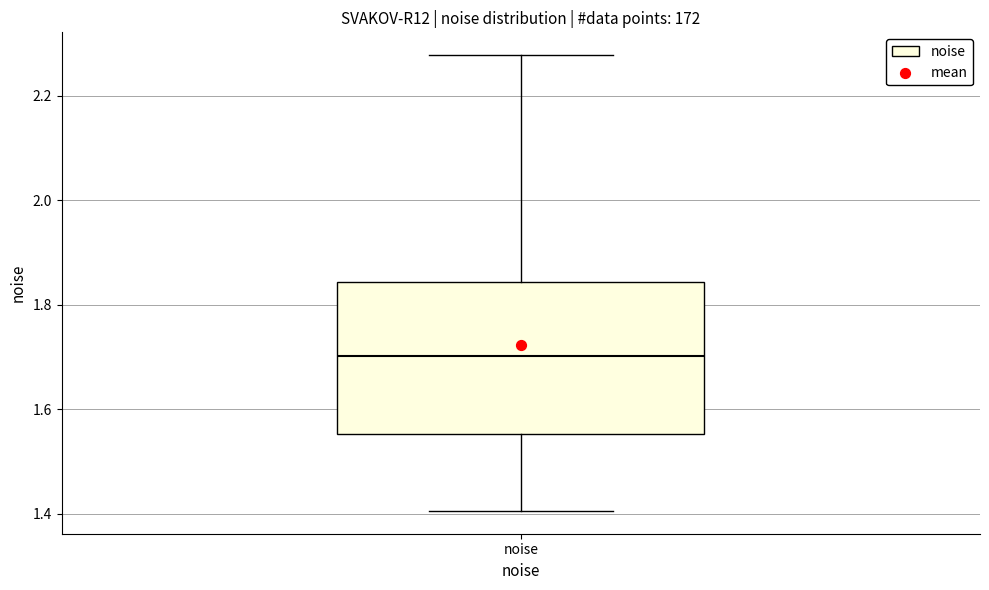

Where does the median line of the box for noise sit on the y-axis? The values are not printed on the chart, so give them approximately, as read against the axis.

1.70